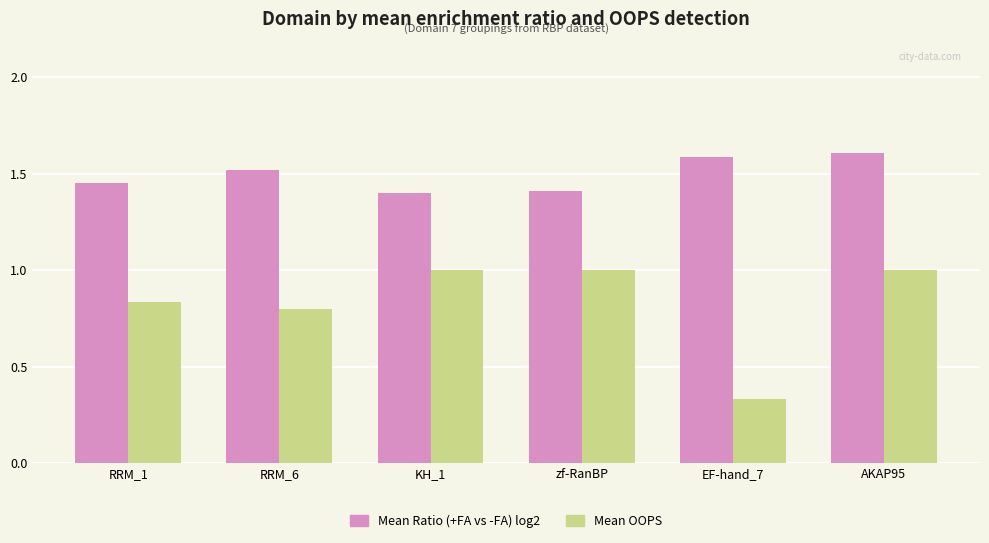

What is the highest value of the Mean Ratio (+FA vs -FA) log2 series?

1.6